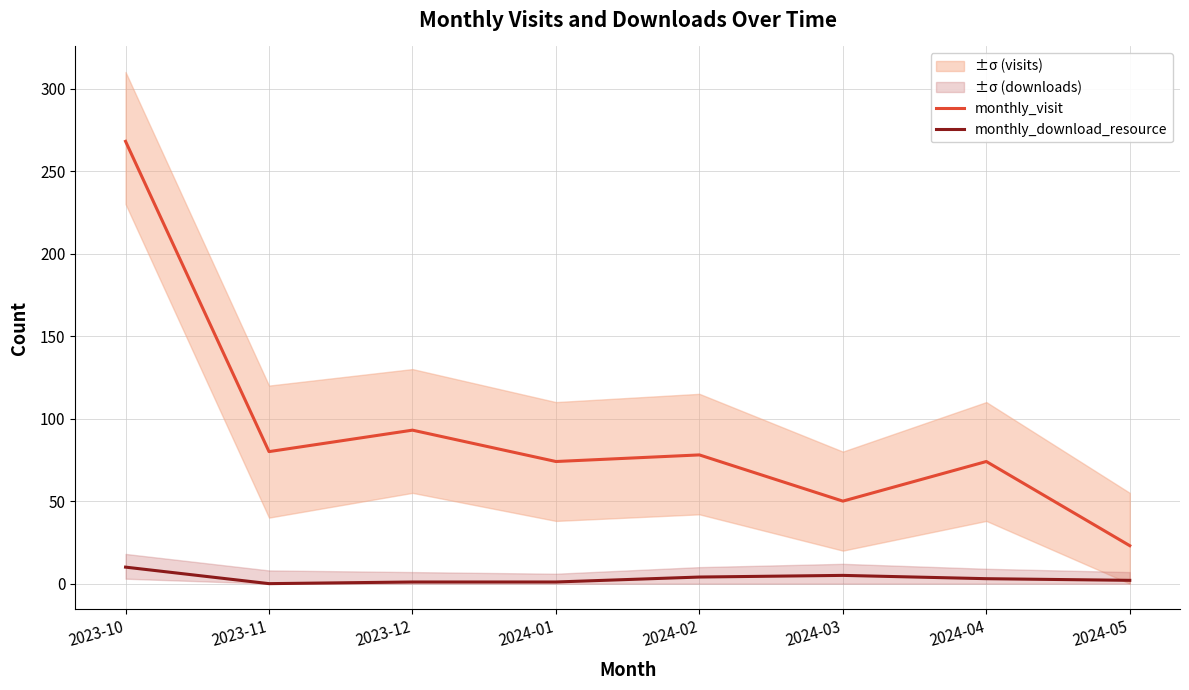

Which series changed the most between 2024-02 and 2024-04?

monthly_visit